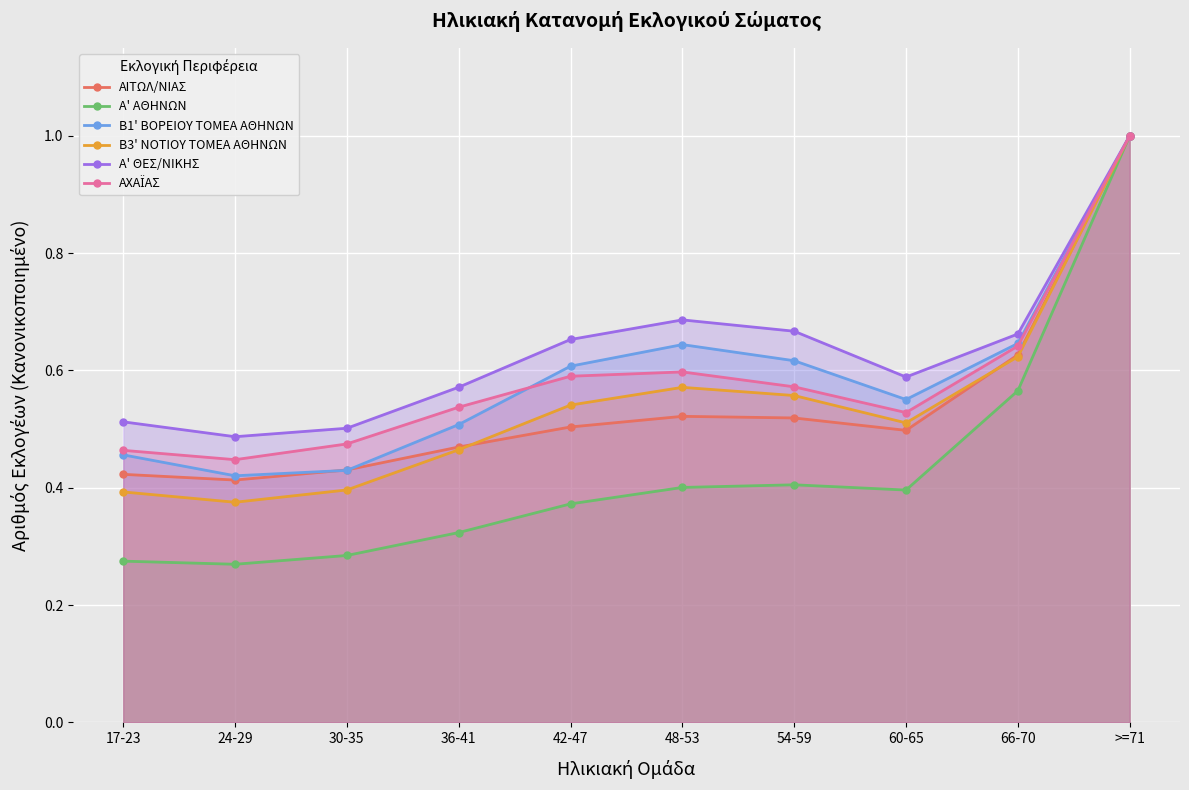

What is the average value of the Α' ΘΕΣ/ΝΙΚΗΣ series?

0.6